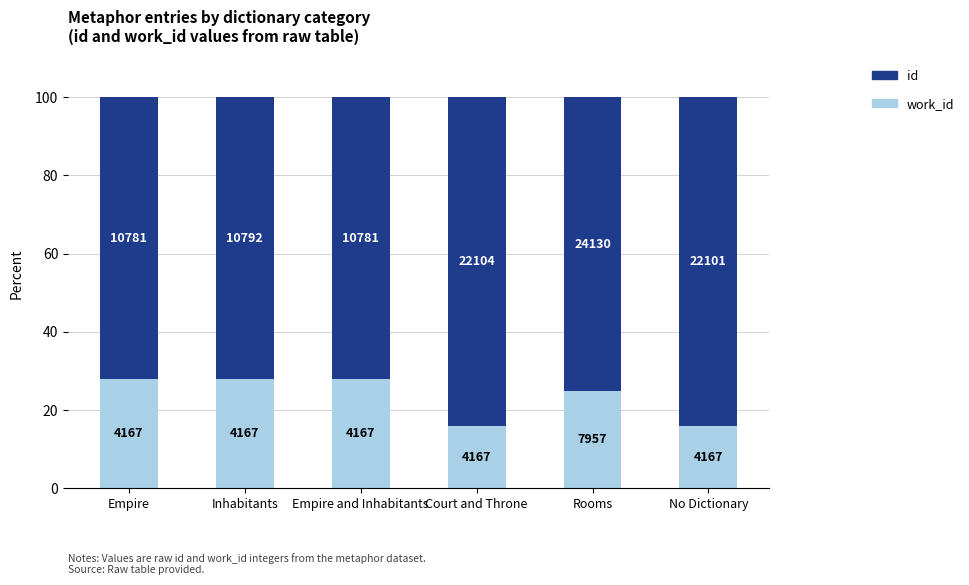

Which has a higher value, Rooms or Empire?

Empire